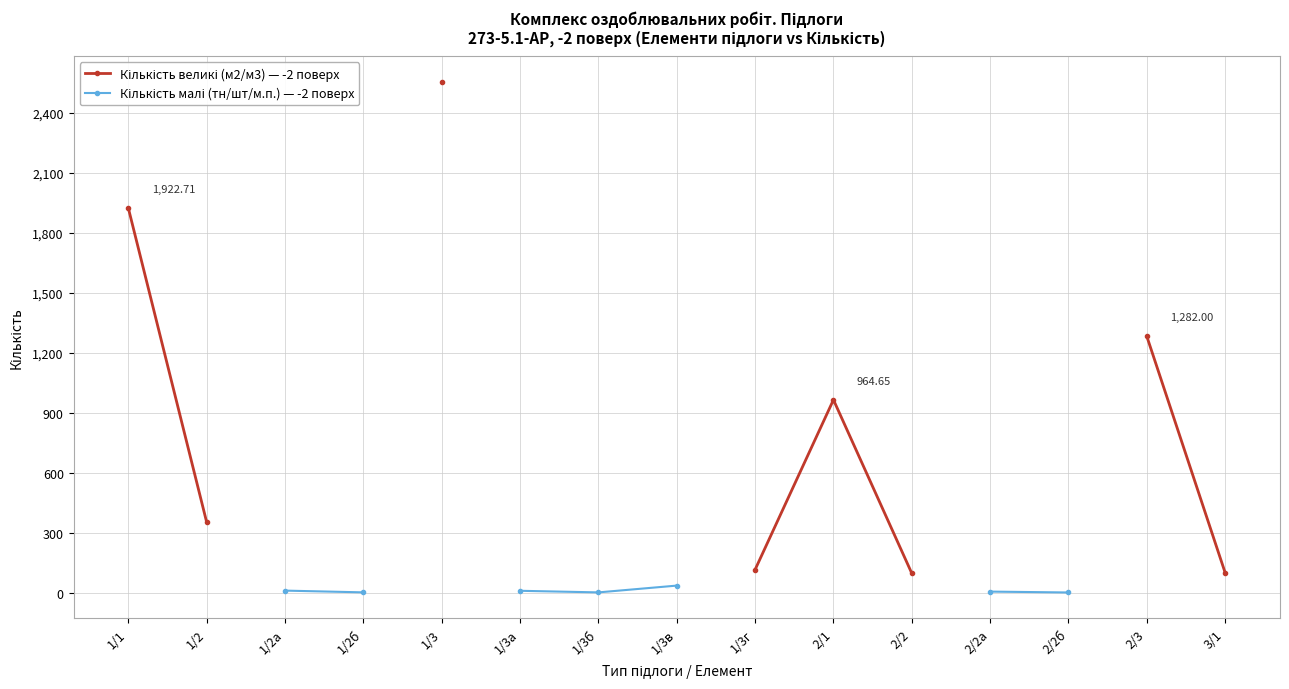

What is the label of the 1st point from the right?

3/1